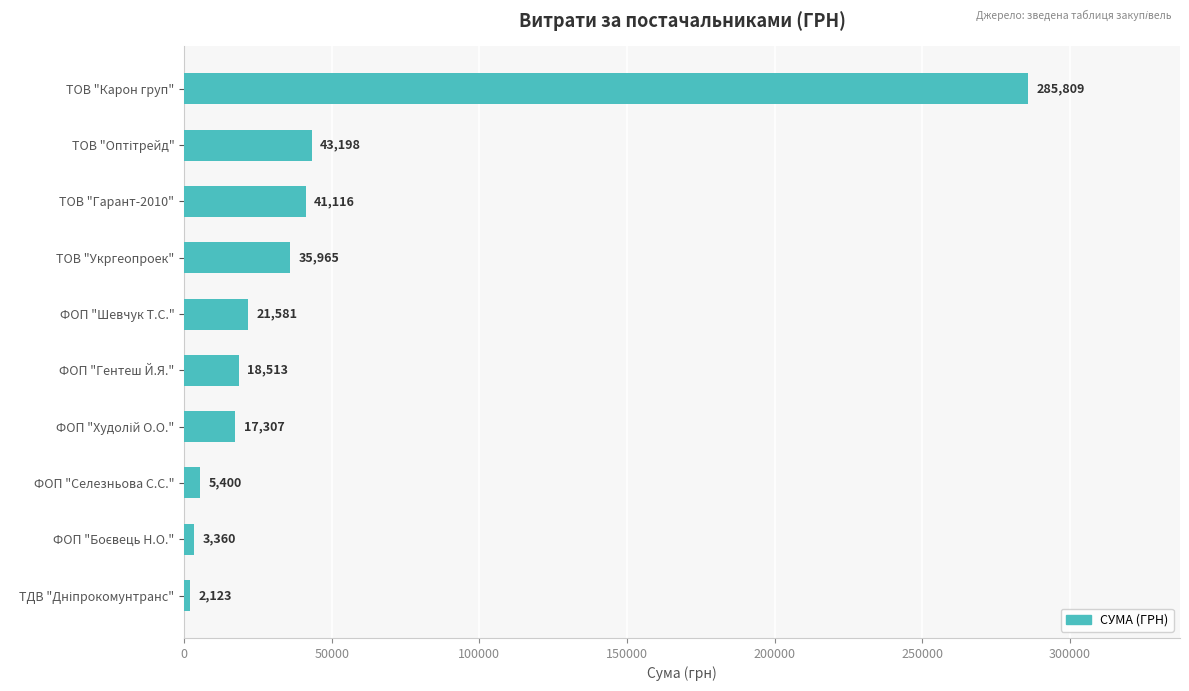

Which has a higher value, ФОП "Гентеш Й.Я." or ТОВ "Укргеопроек"?

ТОВ "Укргеопроек"